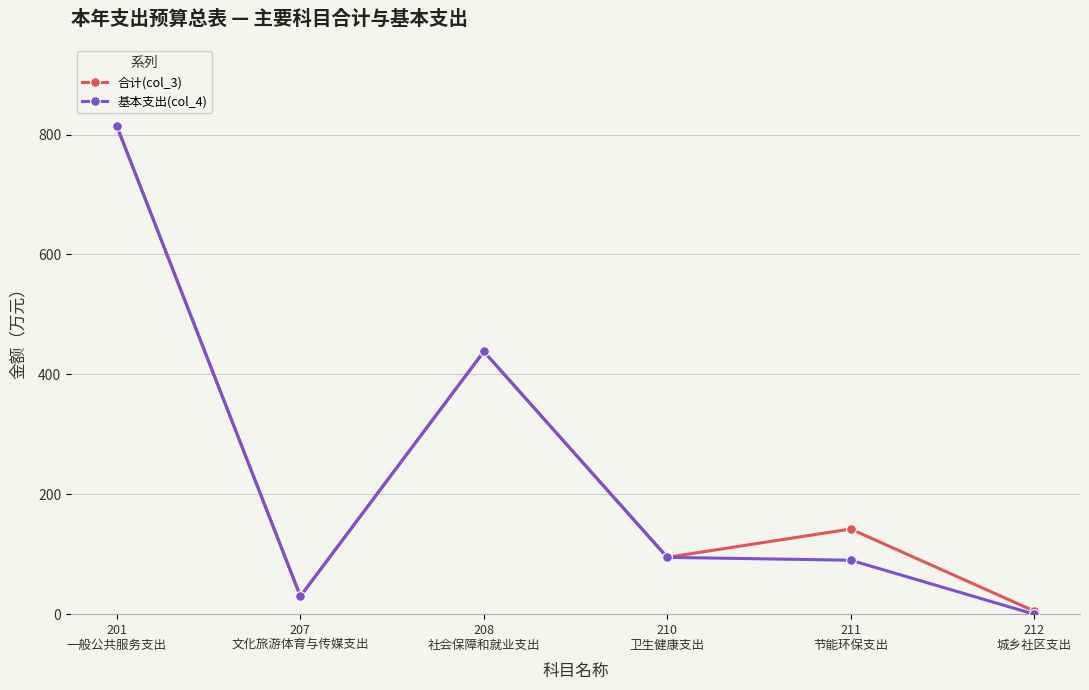

True or false: 合计(col_3) has a value of 94.8 at 210
卫生健康支出.

True